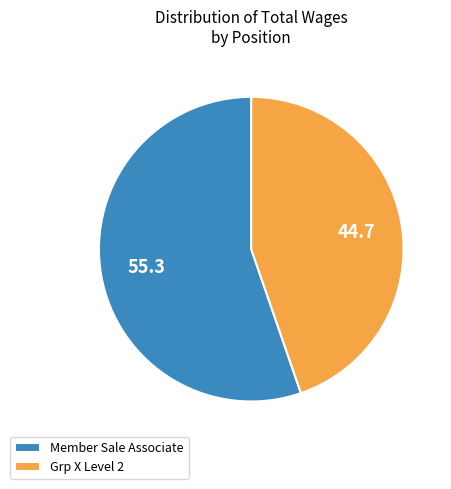

Which slice is the smallest?

Grp X Level 2